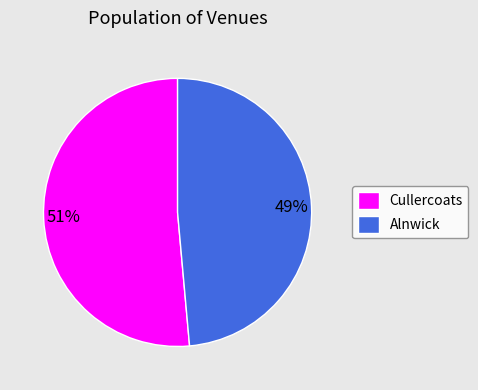

Between Alnwick and Cullercoats, which is larger?

Cullercoats